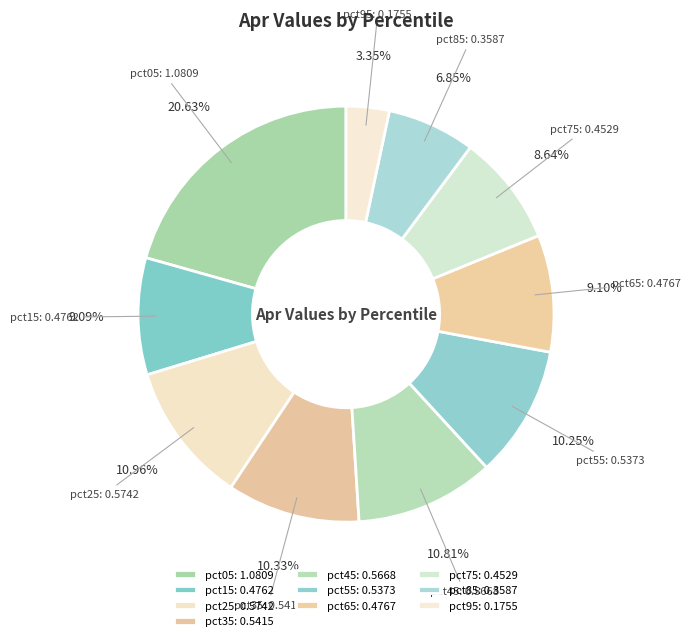

What is the change in value from pct75 to pct95?

-0.3